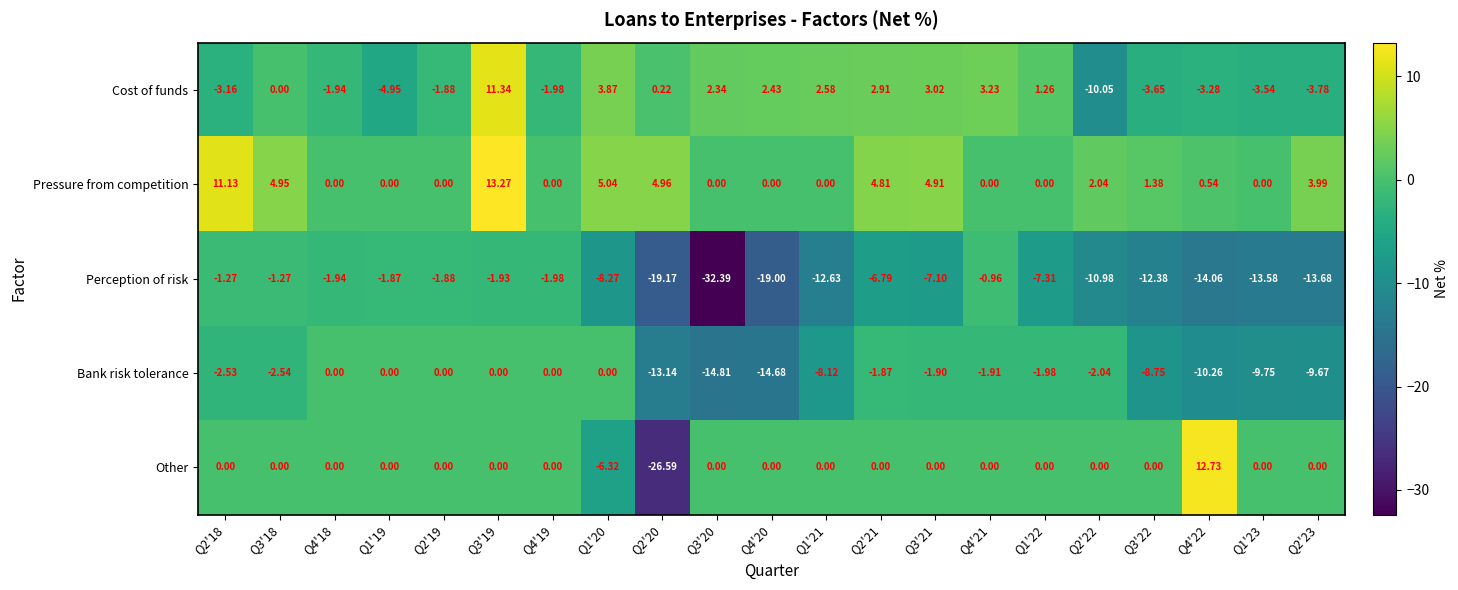

At which category is the sum across all series the highest?

Q3'19